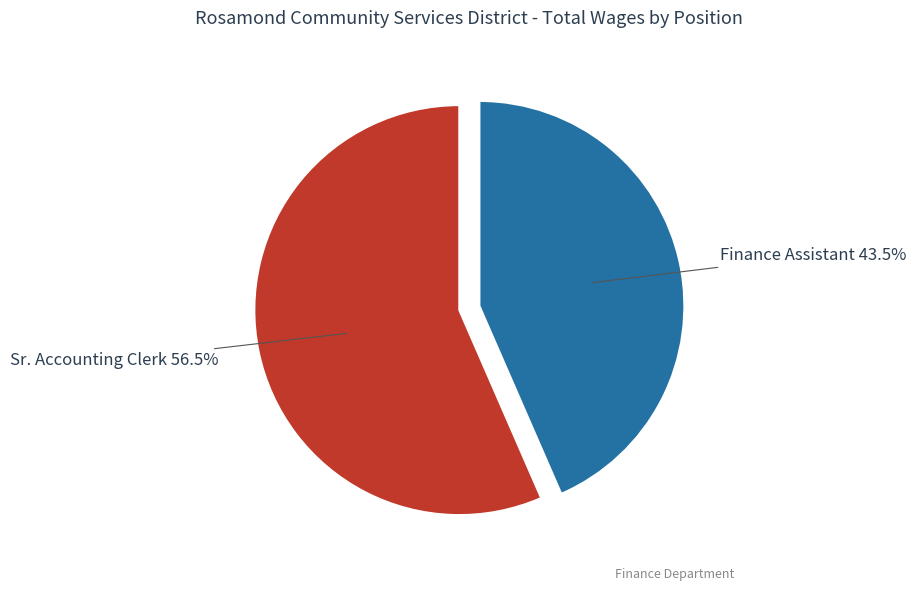

Between Sr. Accounting Clerk and Finance Assistant, which is larger?

Sr. Accounting Clerk